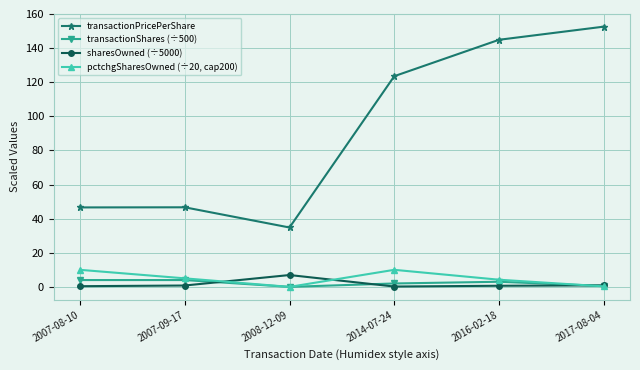

What is the average value of the transactionPricePerShare series?

91.5